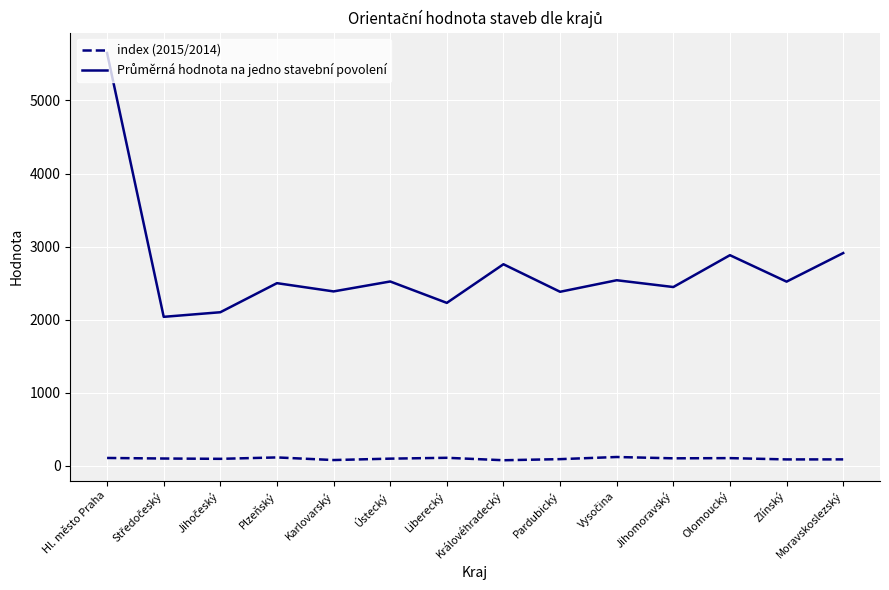

The value of index (2015/2014) at Olomoucký is 103.7. True or false?

True